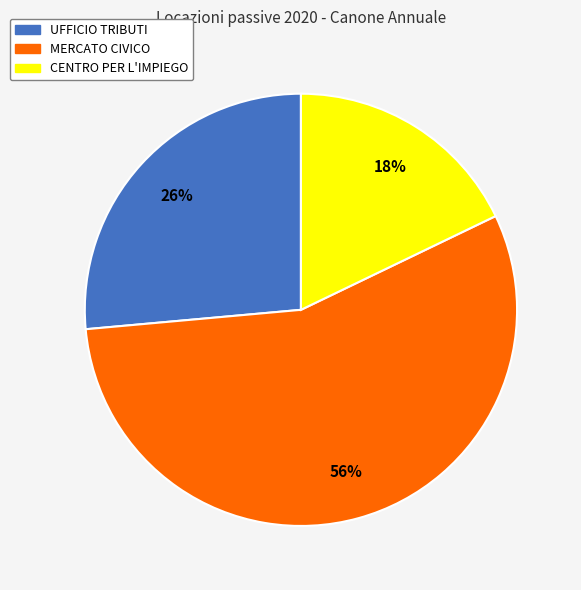

Do CENTRO PER L'IMPIEGO and MERCATO CIVICO together represent more than half of the pie?

Yes